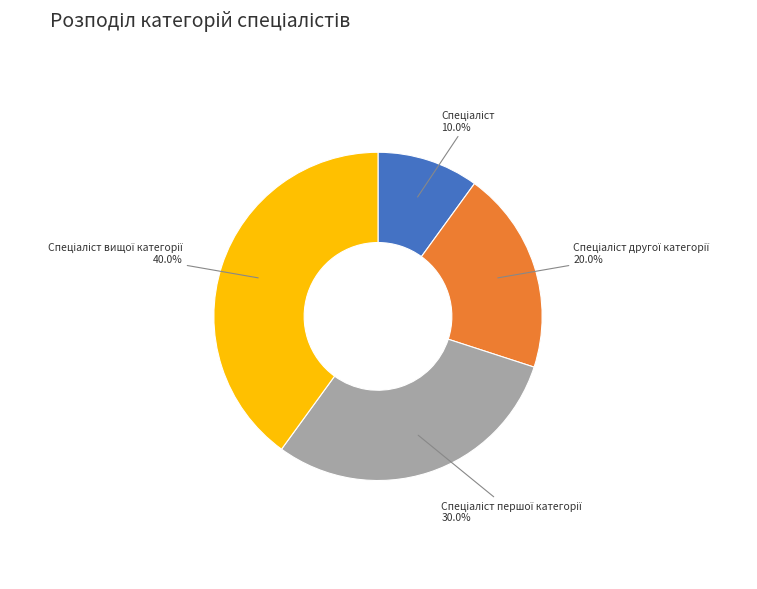

Is there any slice that represents more than half of the pie?

No